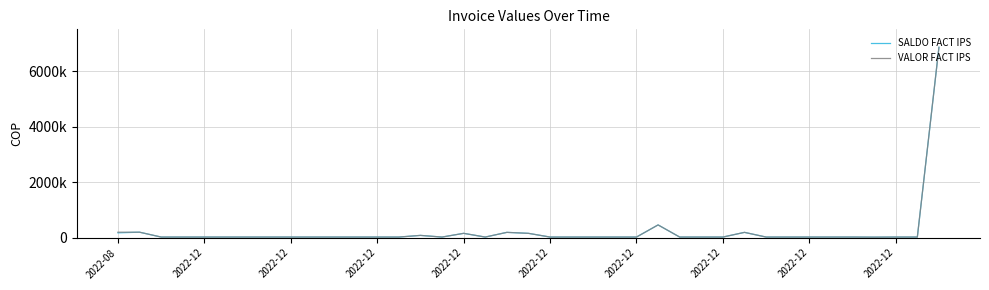

Does the chart have visible grid lines?

Yes